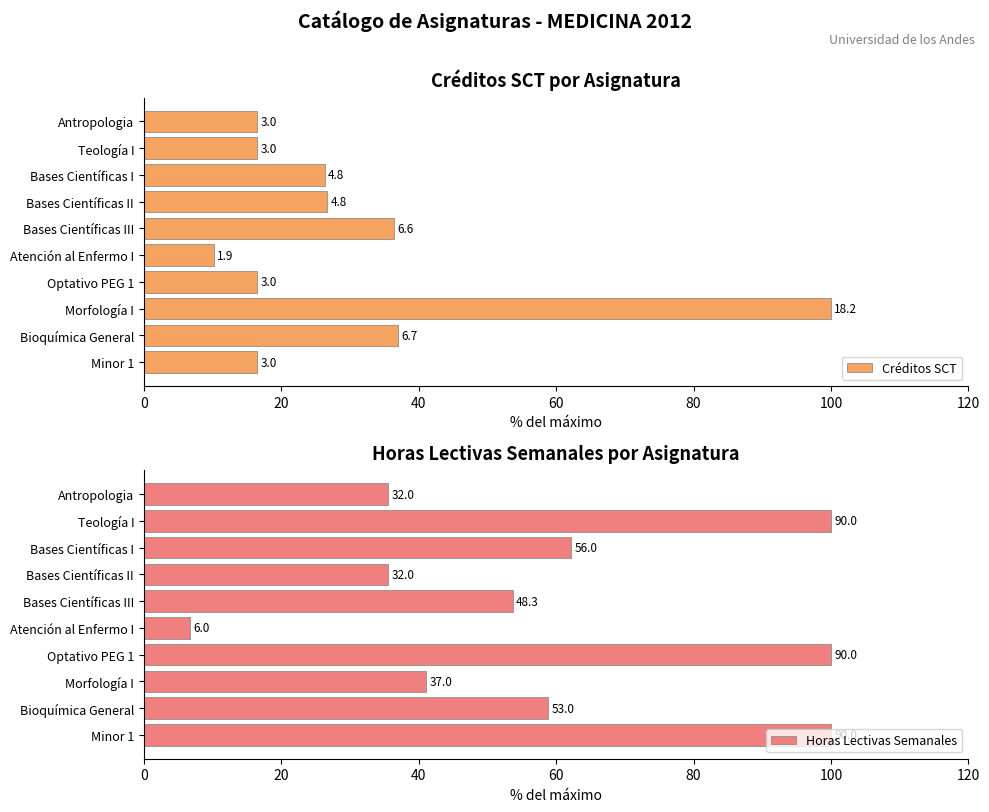

What is the value of the Créditos SCT bar at the 8th from the left?

100.0